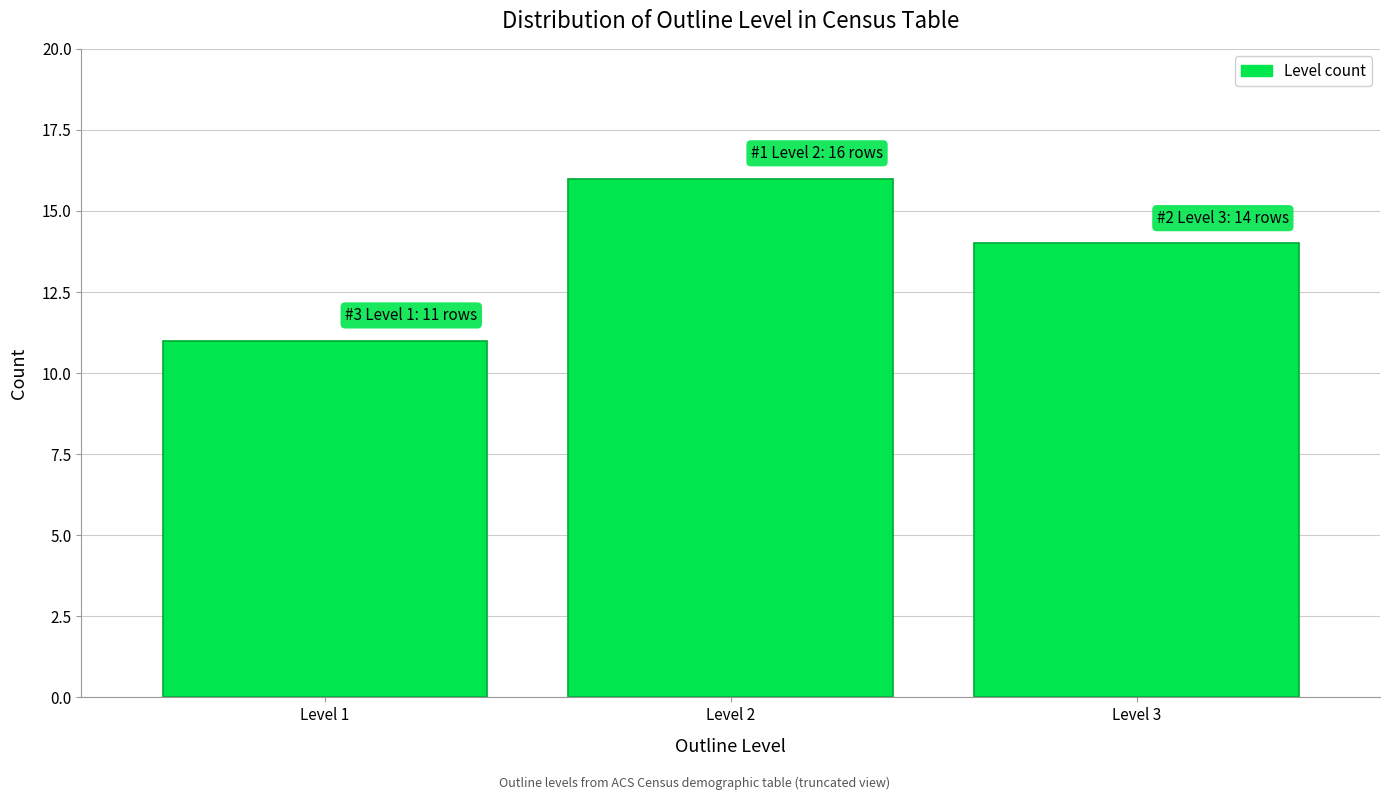

Reading left to right, list all the values displayed in this chart.

Level 1=11	Level 2=16	Level 3=14